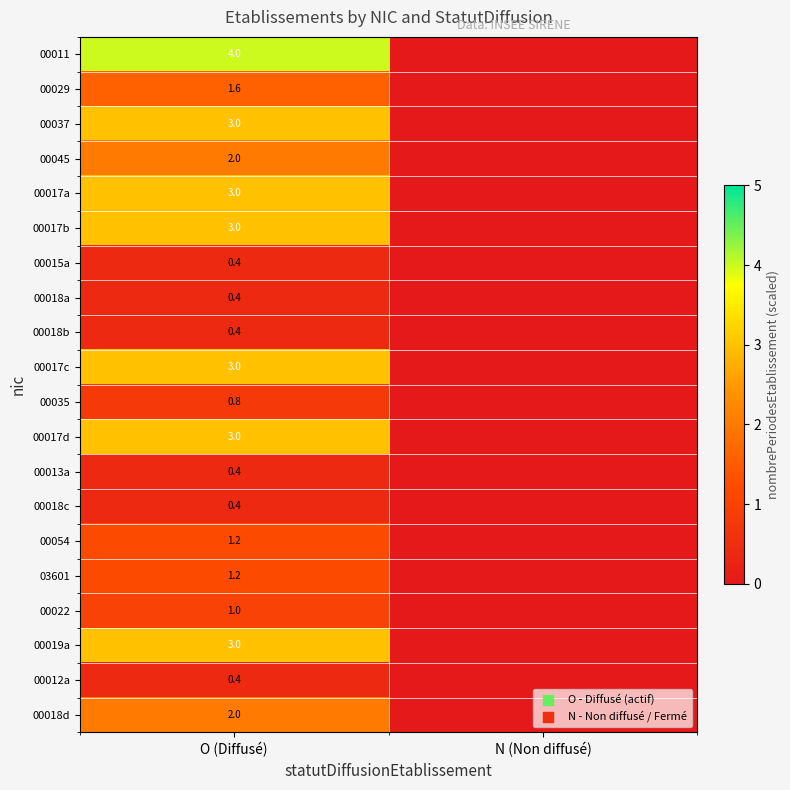

The value of 00011 at O (Diffusé) is 2.2. True or false?

False